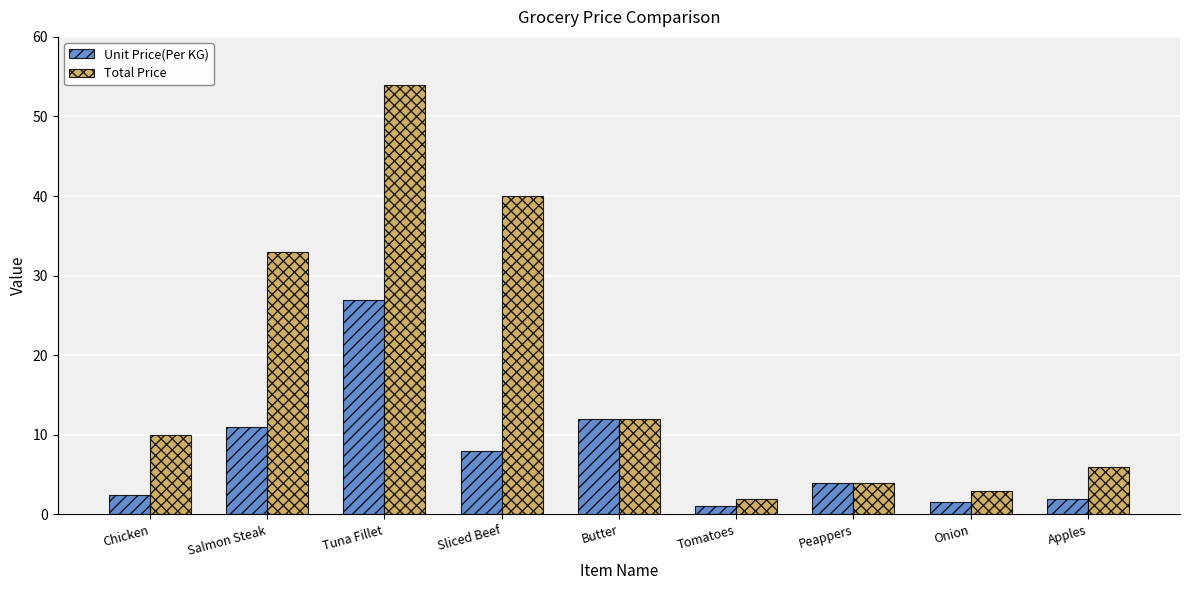

What is the label of the 6th bar from the right?

Sliced Beef